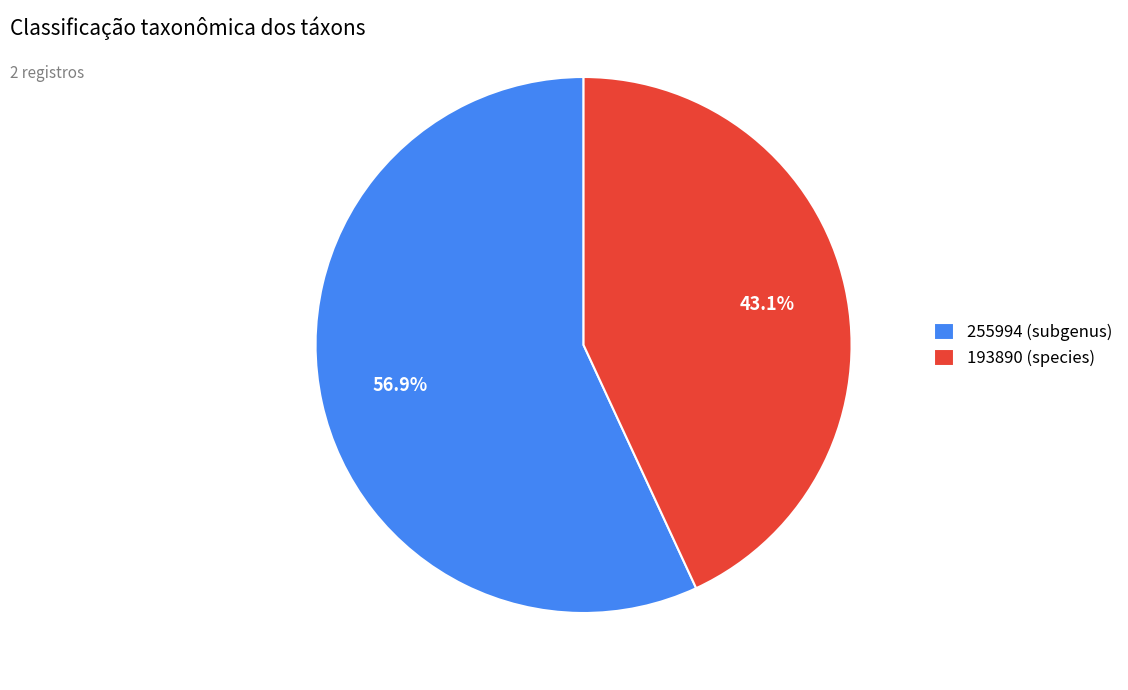

How many slices are in this pie chart?

2